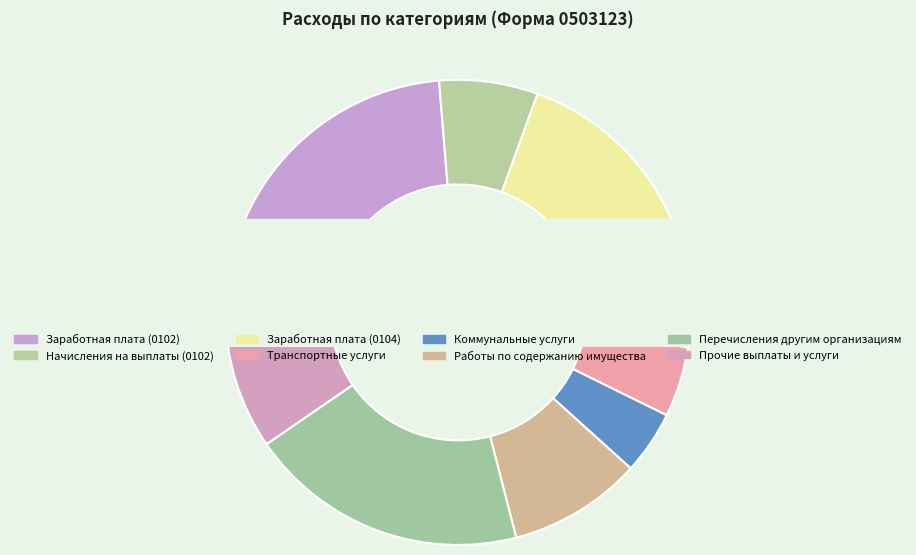

Rank the categories by value from highest to lowest.

Заработная плата (0102), Заработная плата (0104), Перечисления другим организациям, Прочие выплаты и услуги, Работы по содержанию имущества, Начисления на выплаты (0102), Транспортные услуги, Коммунальные услуги